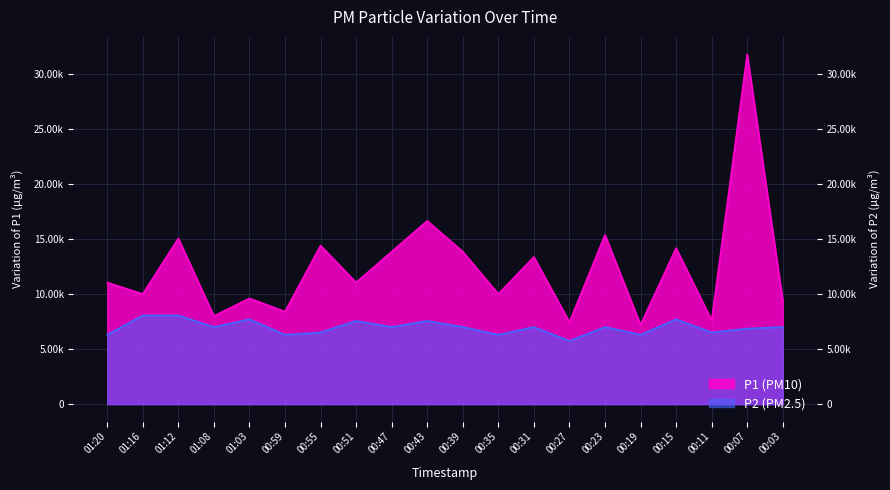

Is it true that P1 equals 21526.8 at 00:47?

False